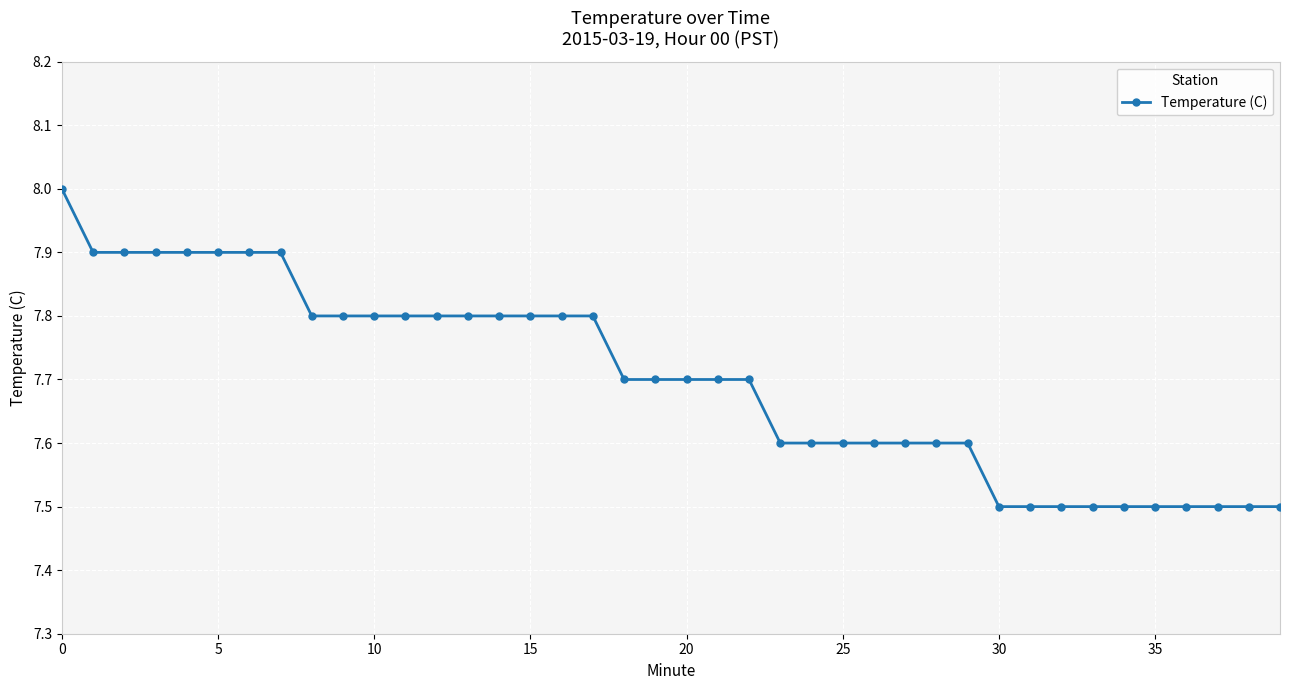

What is the minimum value shown in the chart?

7.5